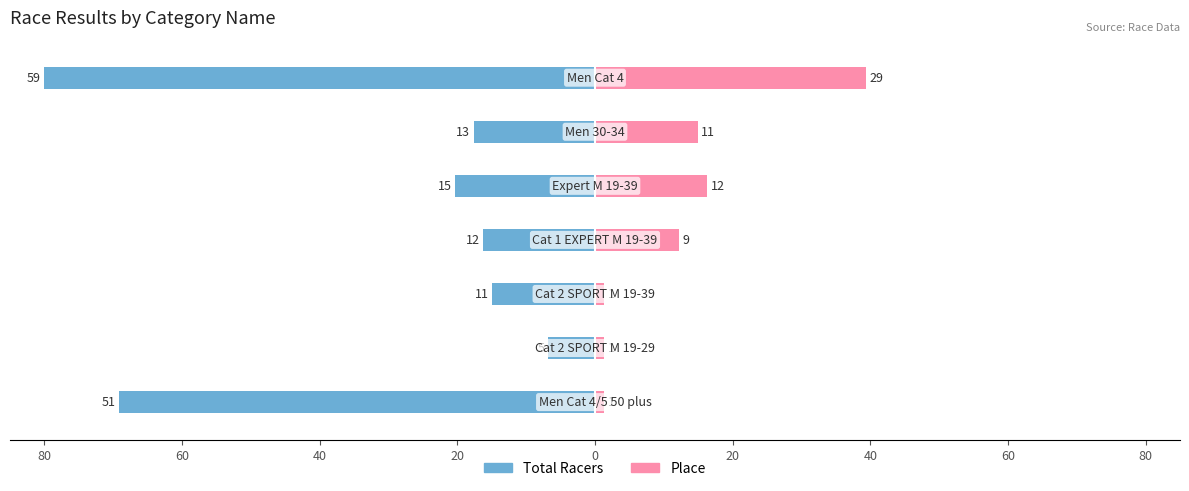

Reading right to left, extract all data points from this chart.

Total Racers: 40=-80.0	20=-17.6	0=-20.3	20=-16.3	40=-14.9	60=-6.8	80=-69.2
Place: 40=39.3	20=14.9	0=16.3	20=12.2	40=1.4	60=1.4	80=1.4